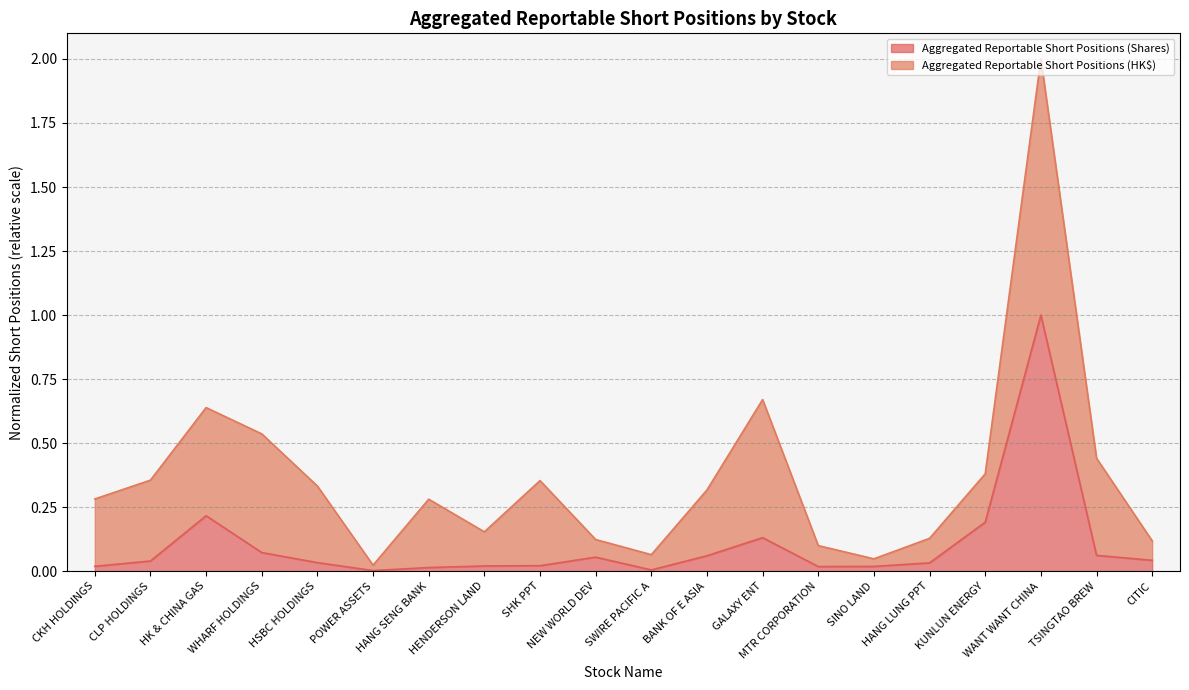

Does the chart display data point markers on the line(s)?

No